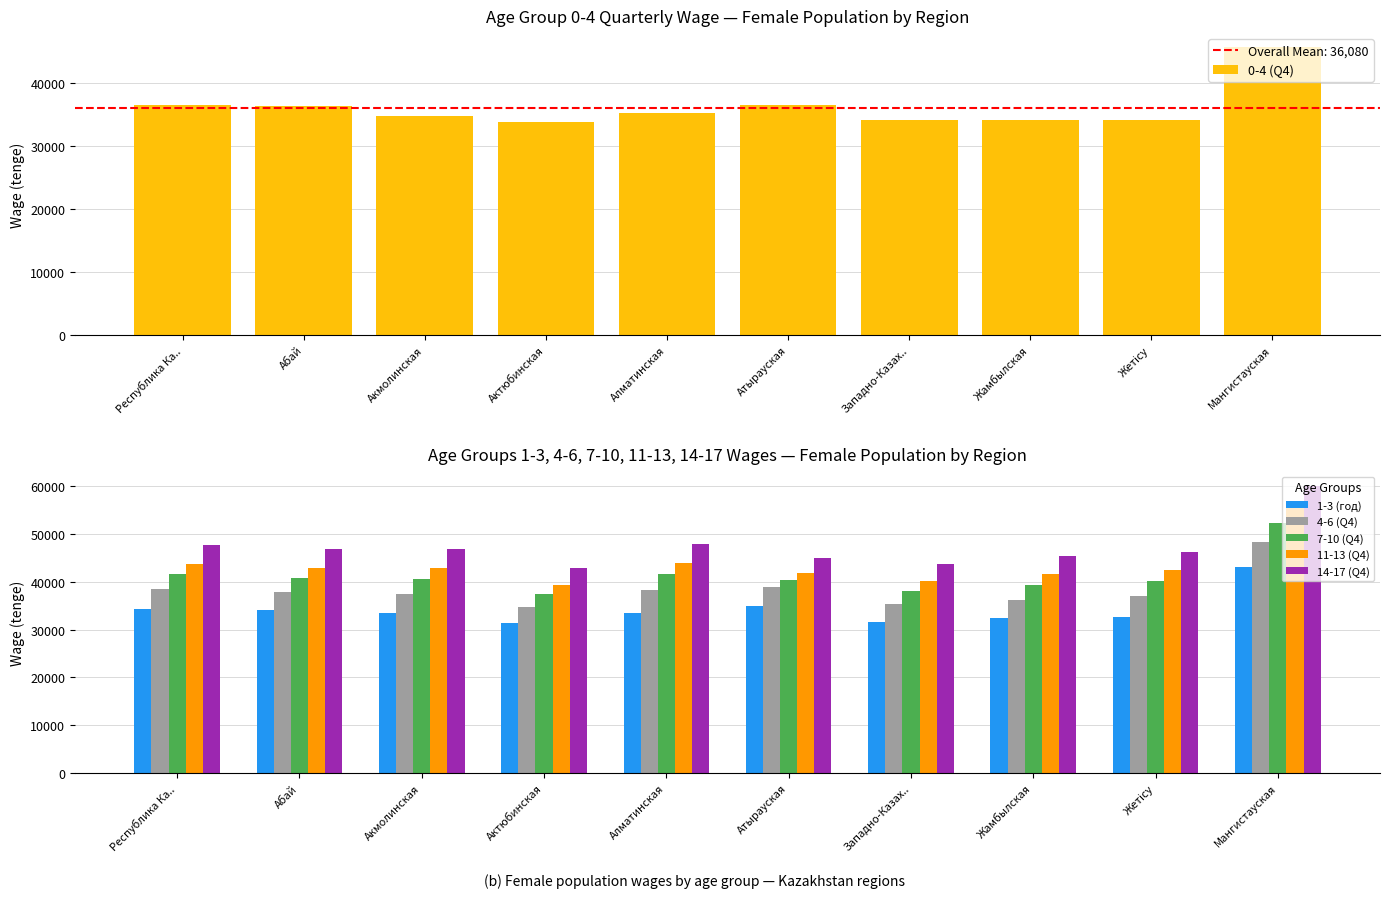

What is the difference between the second highest and second lowest values in the 7-10 (Q4) series?

3471